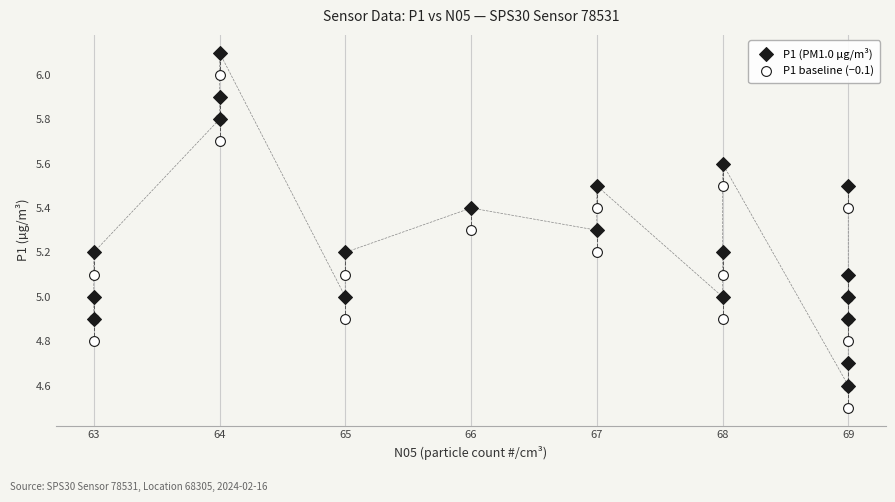

What are all the series names shown in the legend?

P1 (PM1.0 µg/m³), P1 baseline (−0.1)